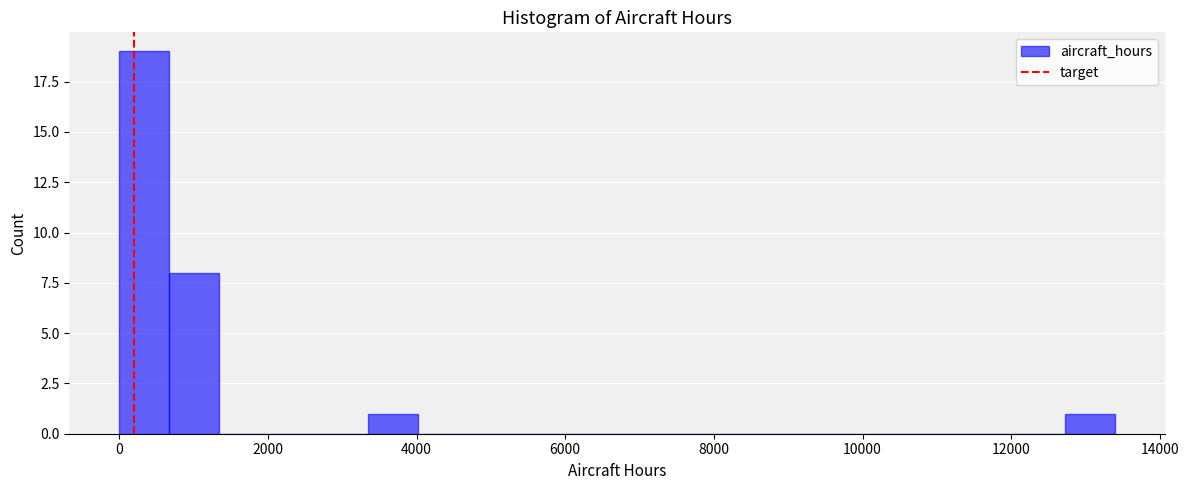

Read against the x-axis, roughly where is the centre of the tallest bar?

400